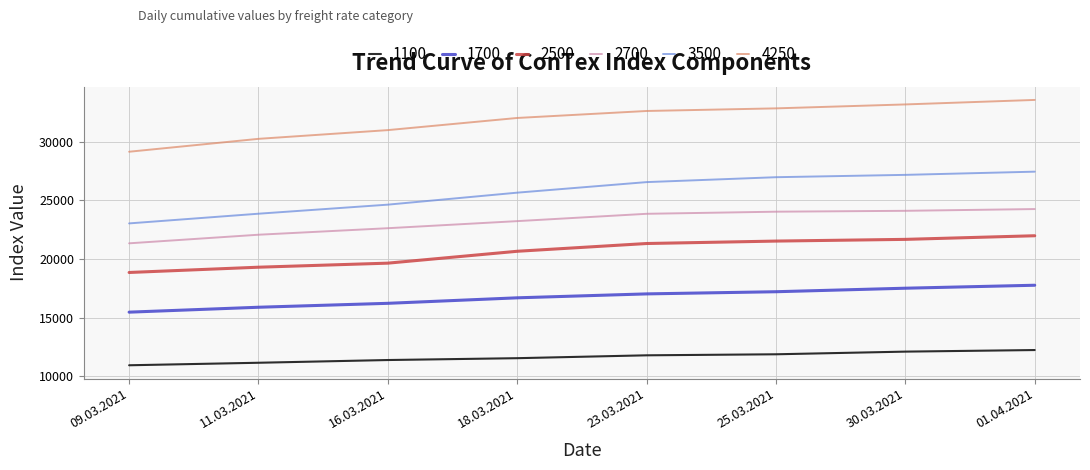

Is the value of 4250 at 16.03.2021 greater than the value of 1700 at 16.03.2021?

Yes